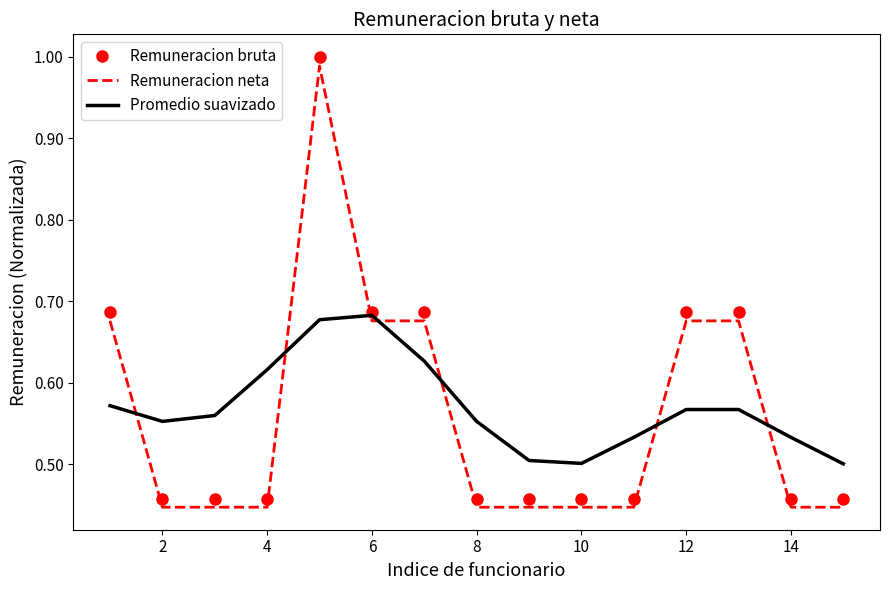

Which series ends up on top after the final intersection of Promedio suavizado and Remuneracion neta?

Promedio suavizado